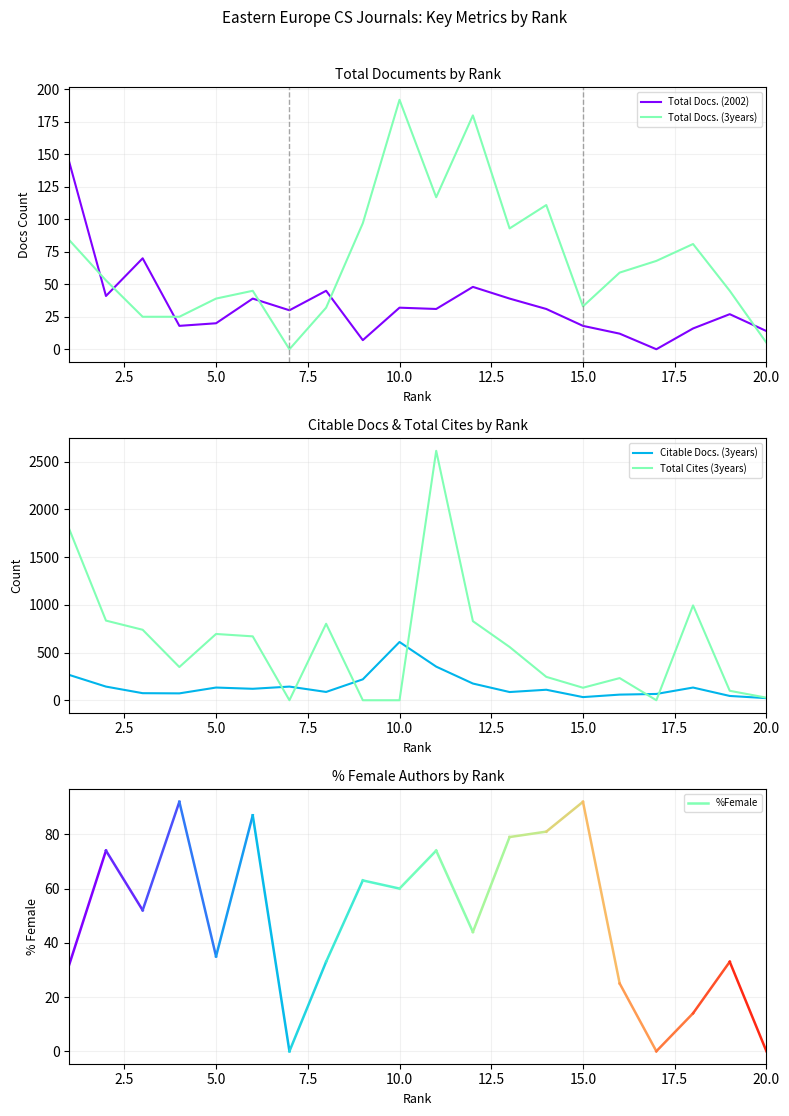

True or false: Total Docs. (3years) and Citable Docs. (3years) cross at least once.

True